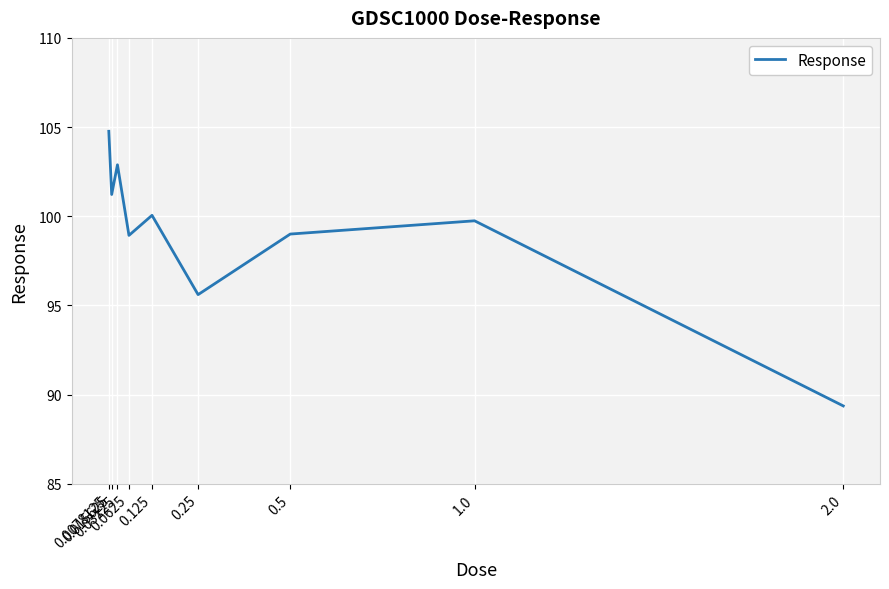

What is the difference between the maximum and minimum values?

15.4